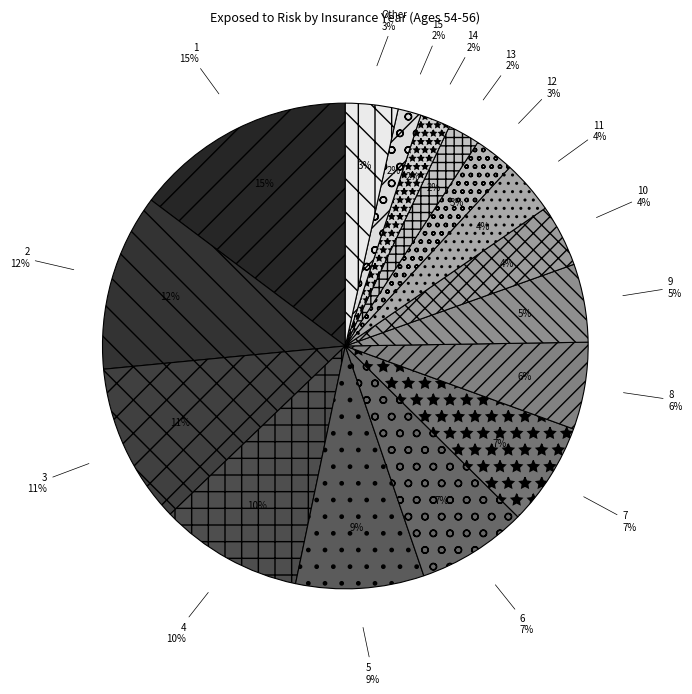

Does 15 represent more than half of the total?

No